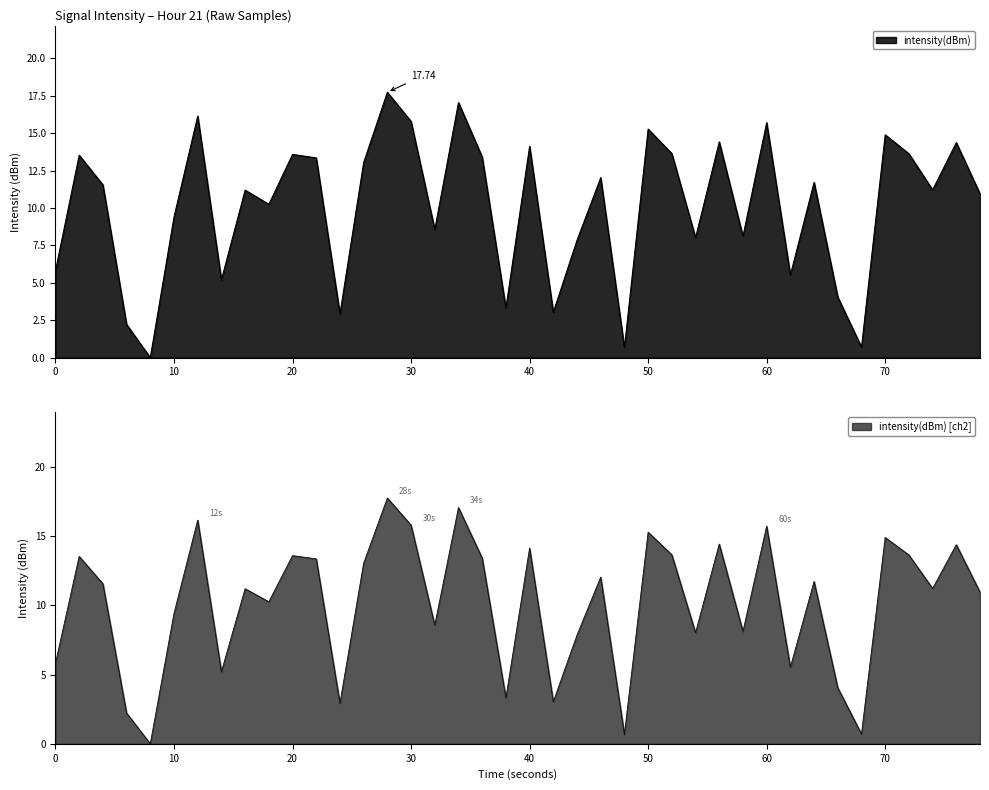

What is the highest value of the intensity(dBm) [ch2] series?

17.7